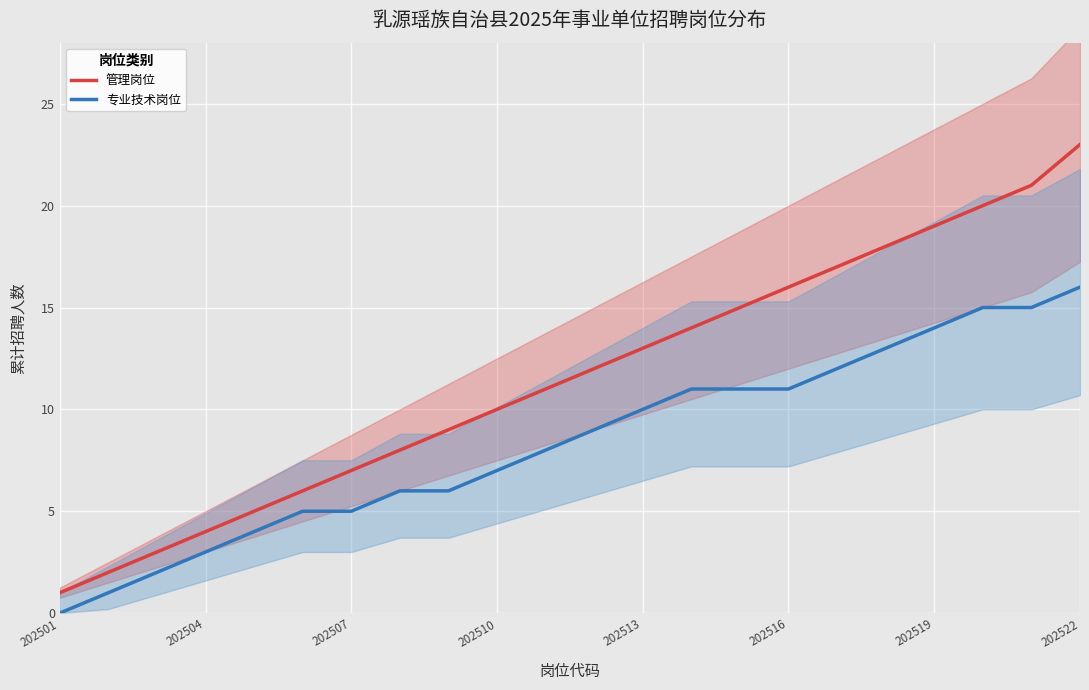

Is it true that 管理岗位 equals 14 at 202522?

False